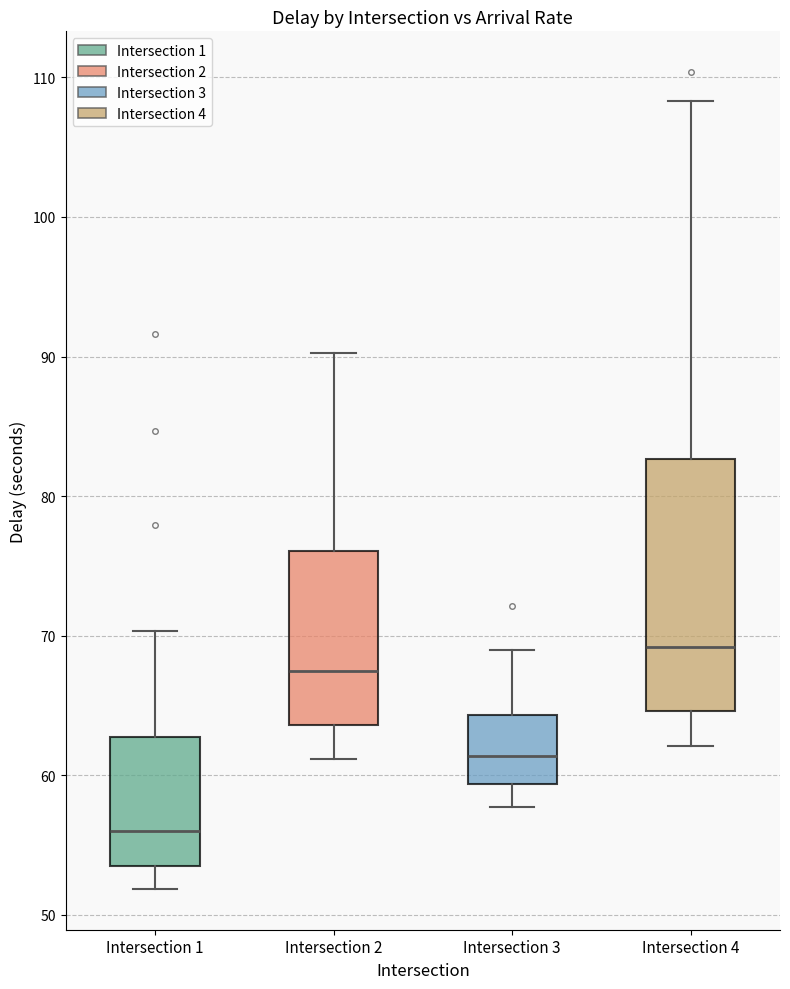

Reading left to right, transcribe this box plot: for each box, give where its median line is, the range the box spans, and where its two whiskers end, as read against the y-axis. The values are not printed on the chart, so give them approximately, as read against the axis.

Intersection 1: median 56, box 54 to 63, whiskers 52 to 70
Intersection 2: median 67, box 64 to 76, whiskers 61 to 90
Intersection 3: median 61, box 59 to 64, whiskers 58 to 69
Intersection 4: median 69, box 65 to 83, whiskers 62 to 108